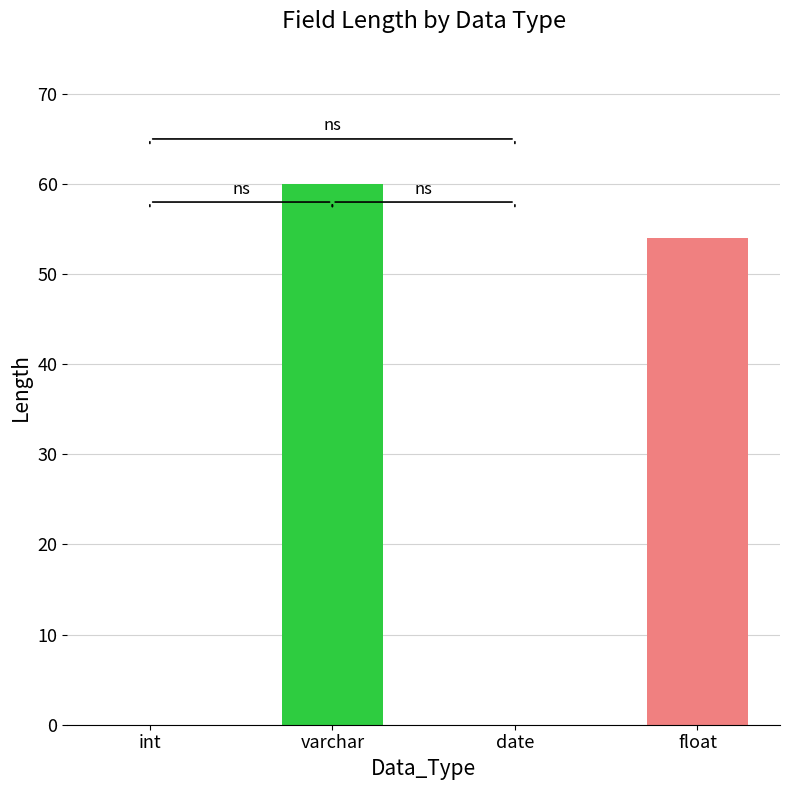

What is the sum of all values?

114